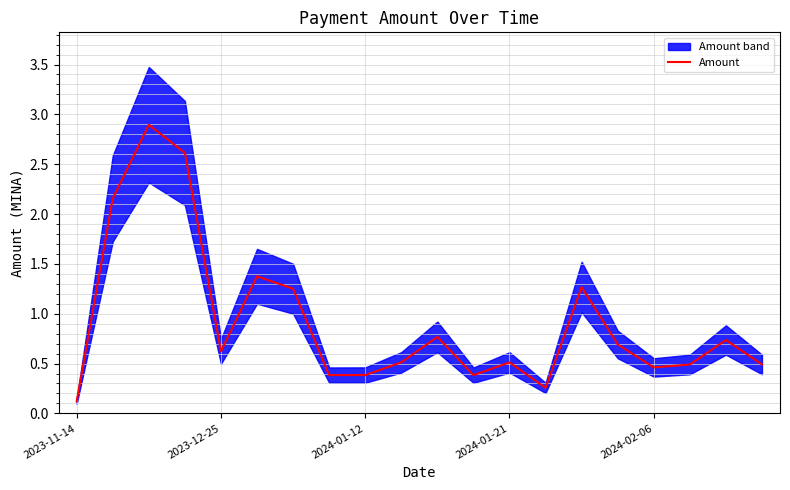

True or false: Amount has a value of 0.6 at 2023-12-25.

True